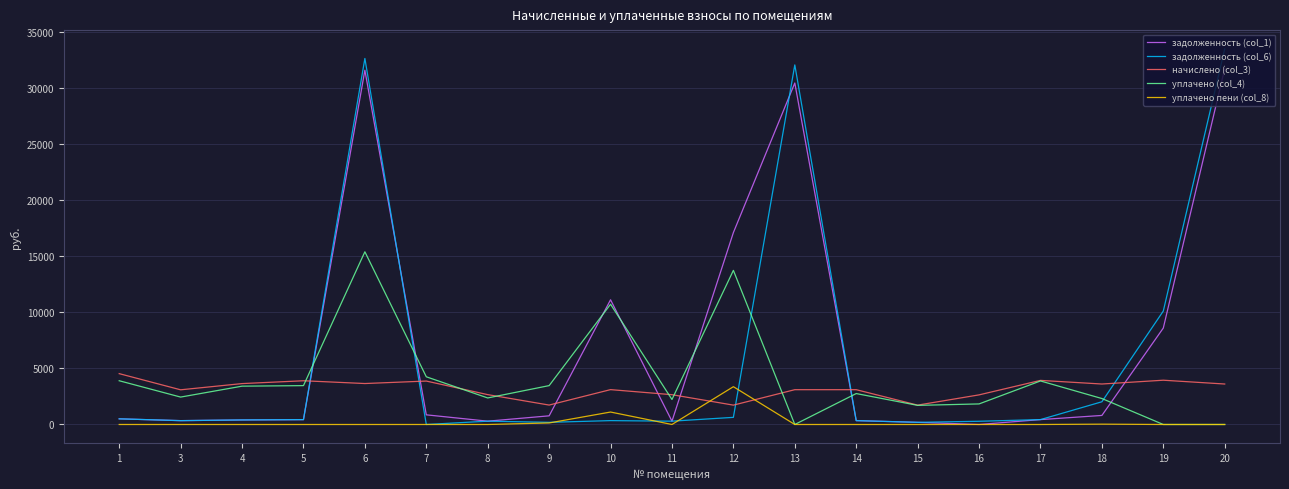

At which label does начислено (col_3) first exceed 3110?

1